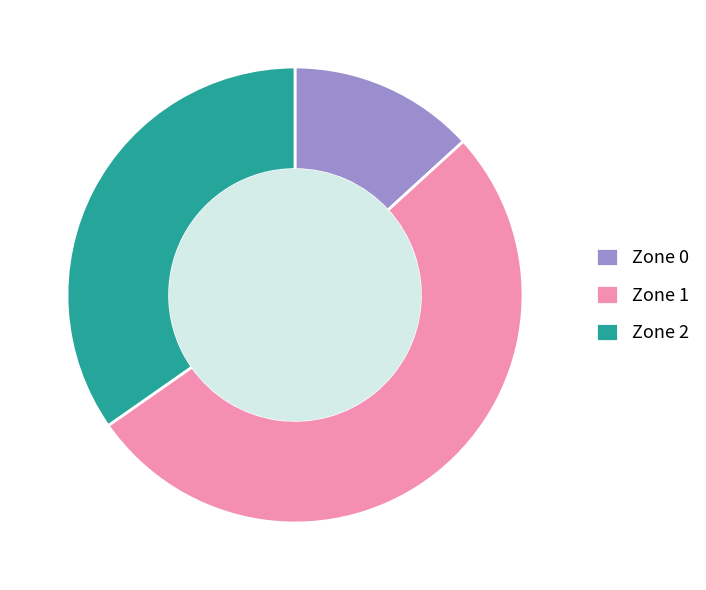

Is the sum of Zone 0 and Zone 2 greater than half?

No